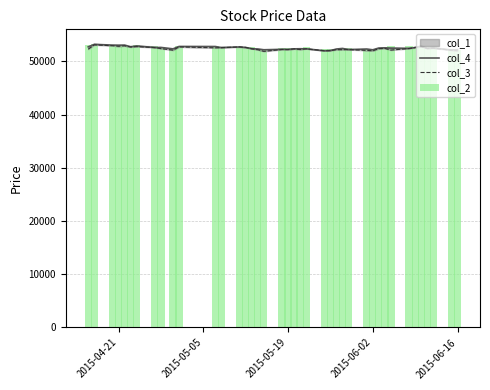

What is the difference between the maximum and minimum values in the col_2 series?

1170